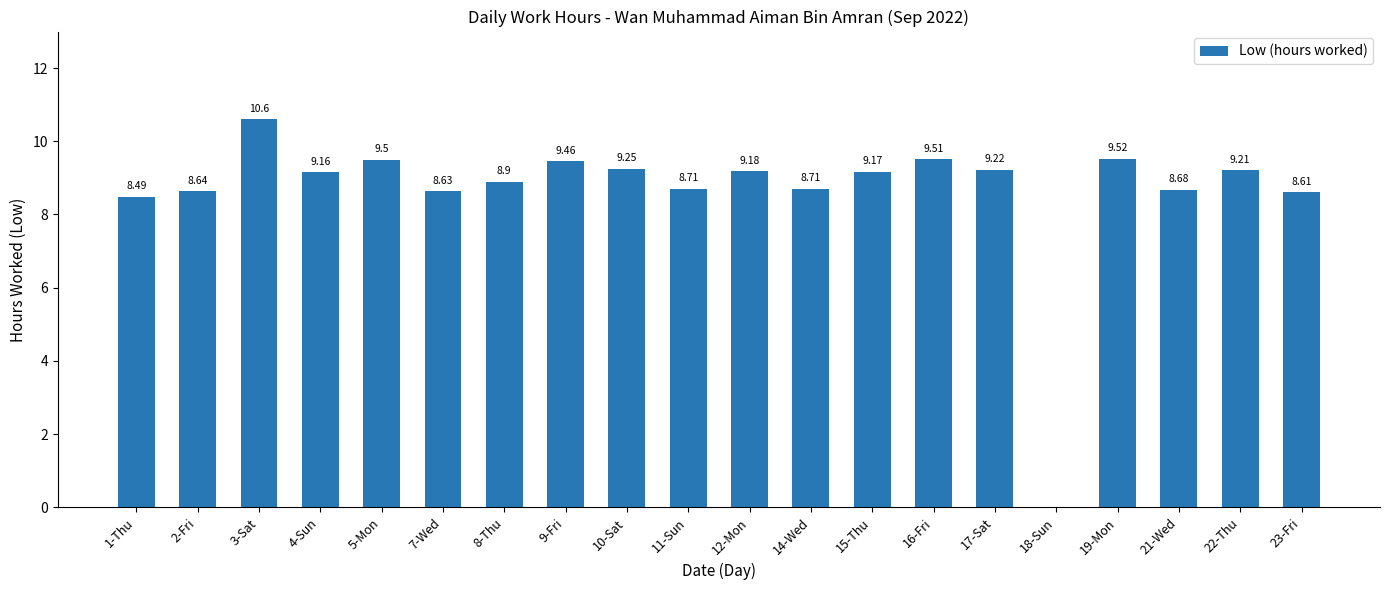

What is the maximum value shown in the chart?

10.6